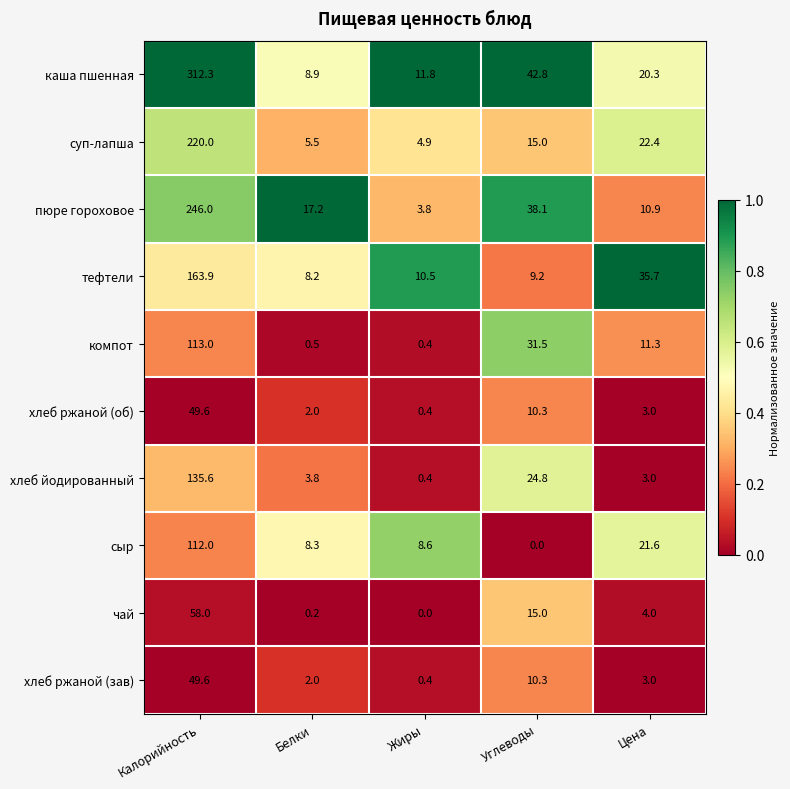

Where is пюре гороховое nearest to the value 124?

Углеводы